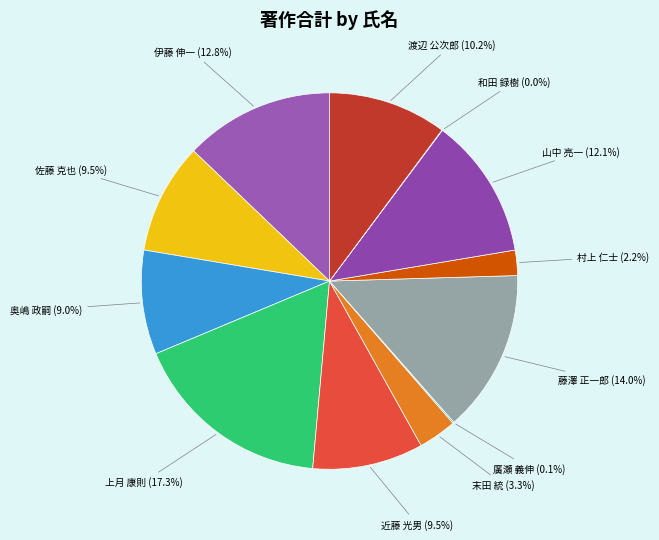

To the nearest percent, what is the combined percentage of 山中 亮一 and 末田 統?

15%